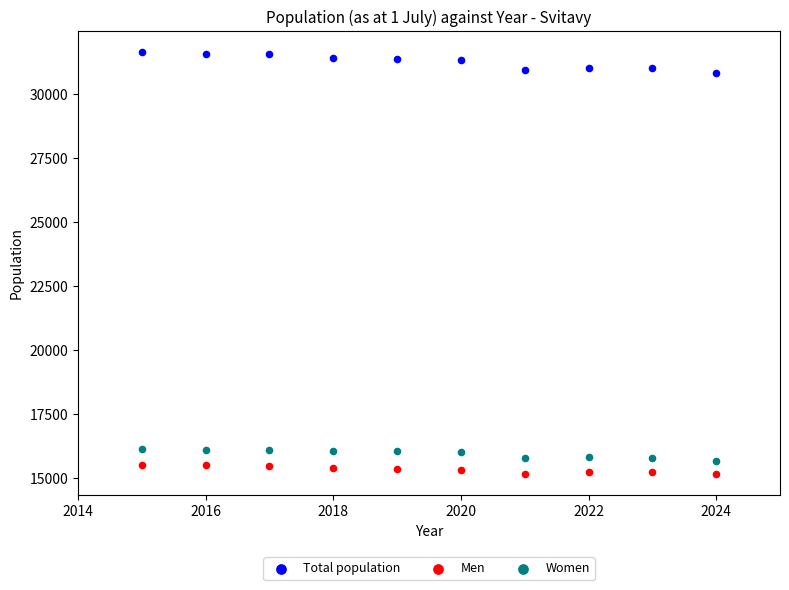

Across all data points, what is the range of Y values (max minus min)?

16489